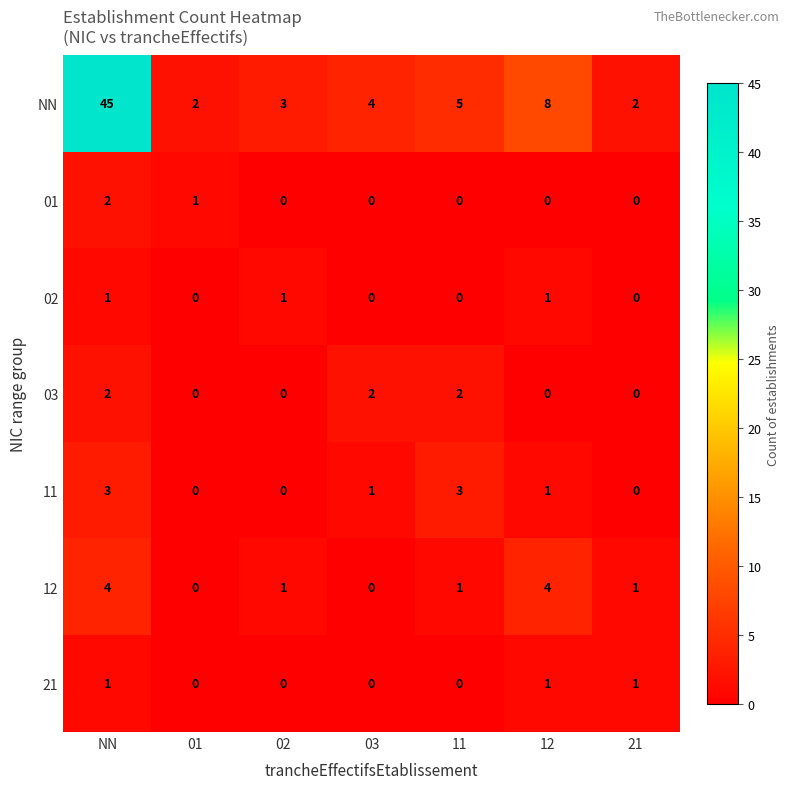

Is it true that 03 equals 2 at NN?

True